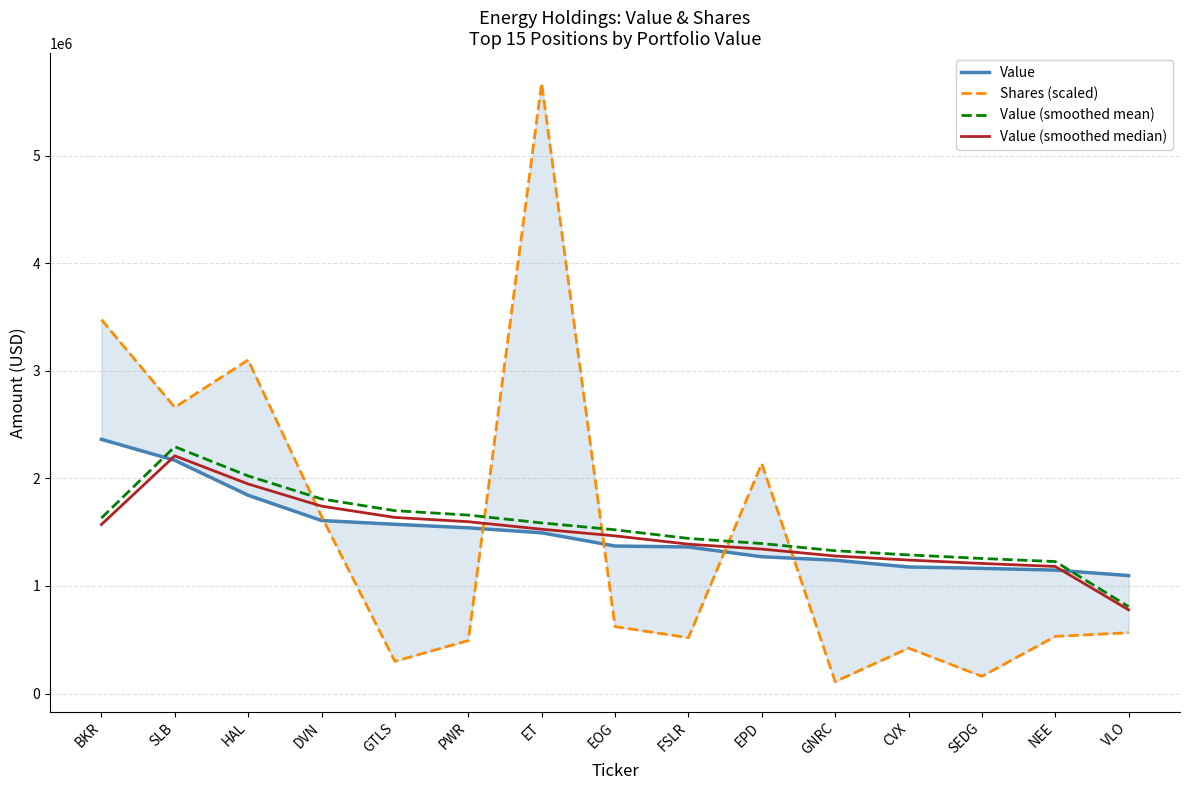

True or false: Value and Shares (scaled) intersect in this chart.

True